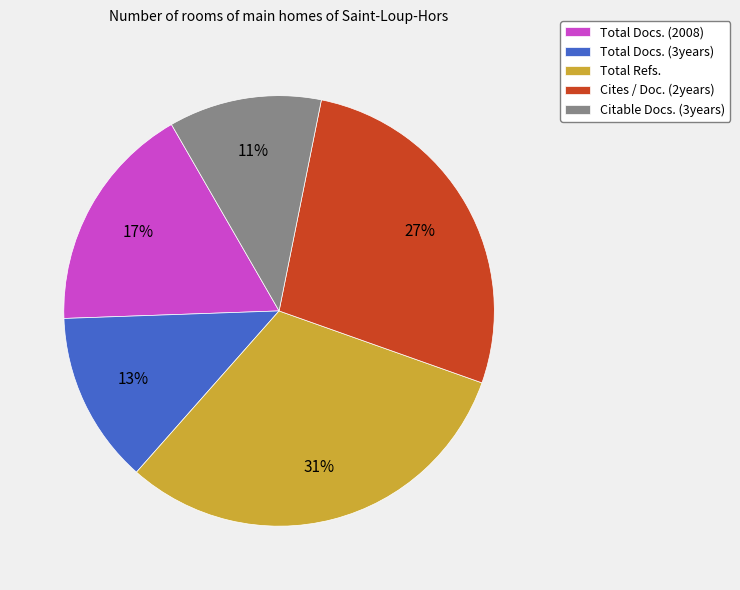

Is it true that Cites / Doc. (2years) is 18% of the pie?

False